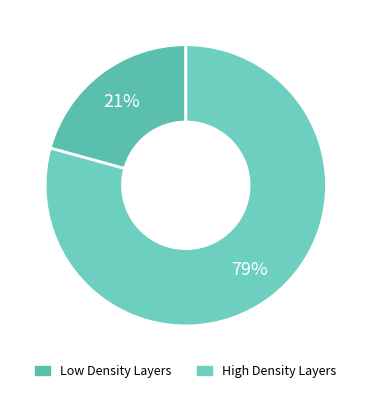

What is the smallest slice in the pie chart?

Low Density Layers